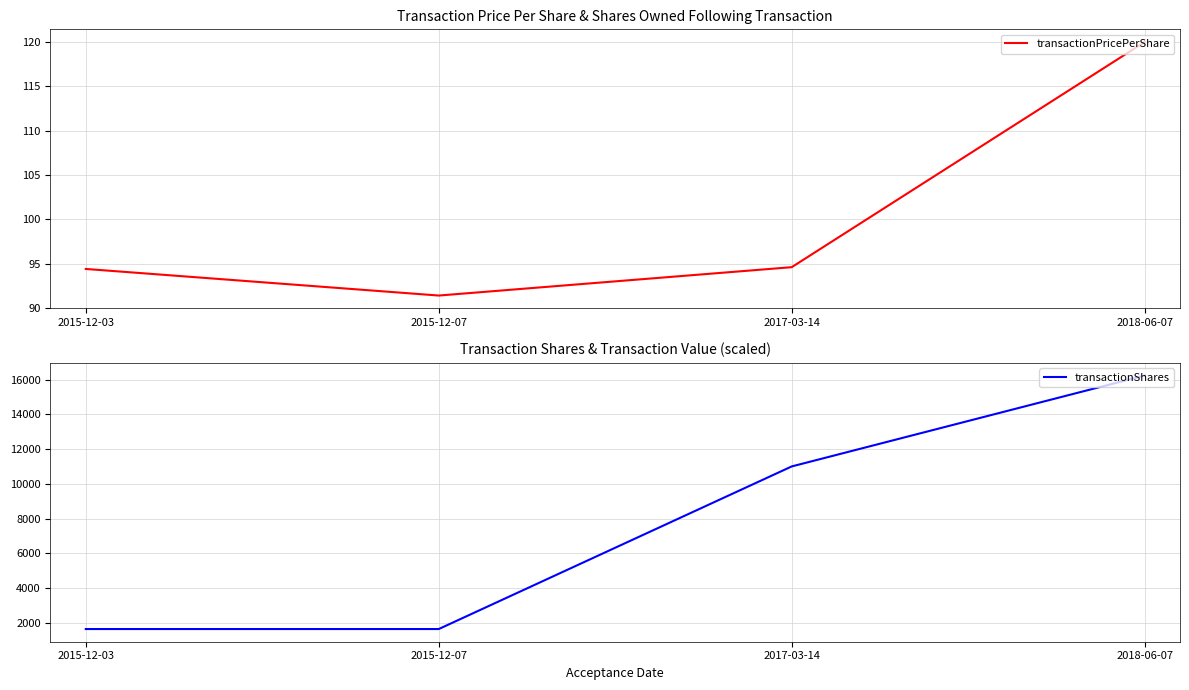

What value does the transactionShares series have at 2018-06-07?

16232